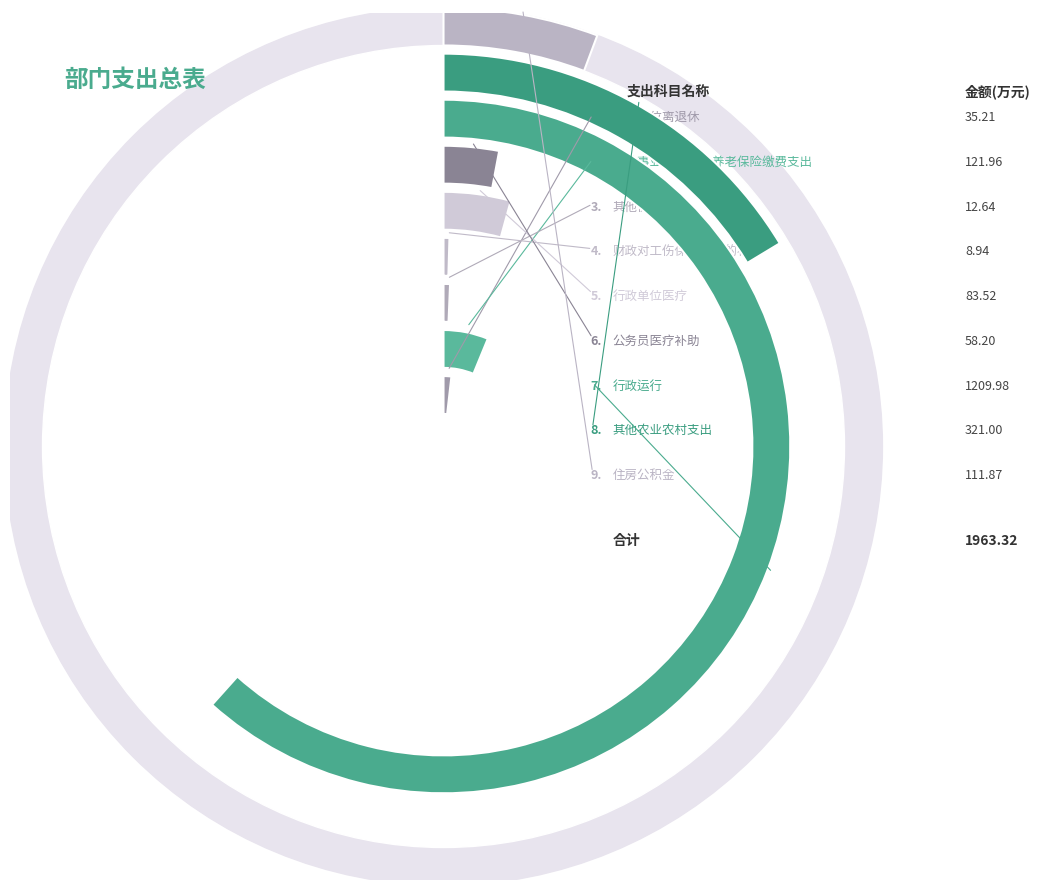

What is the ratio of the value at 财政对工伤保险基金的补助 to the value at 机关事业单位基本养老保险缴费支出?

0.1